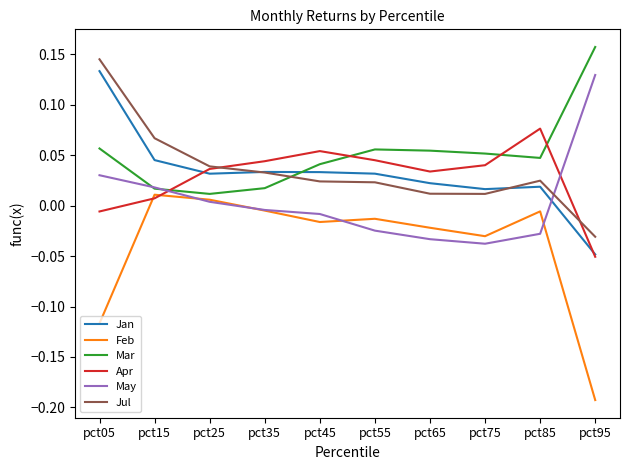

Is the value of Jan at pct45 greater than the value of Apr at pct55?

No